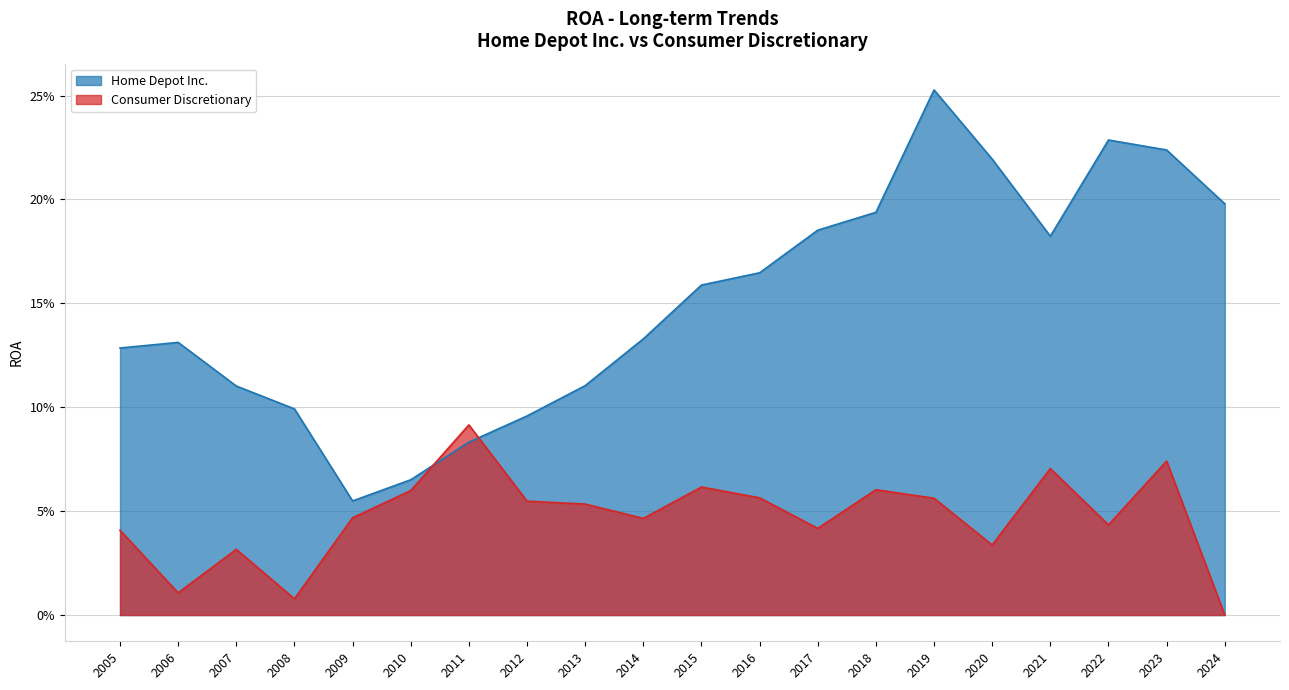

How many intersections are there between Home Depot Inc. and Consumer Discretionary?

2